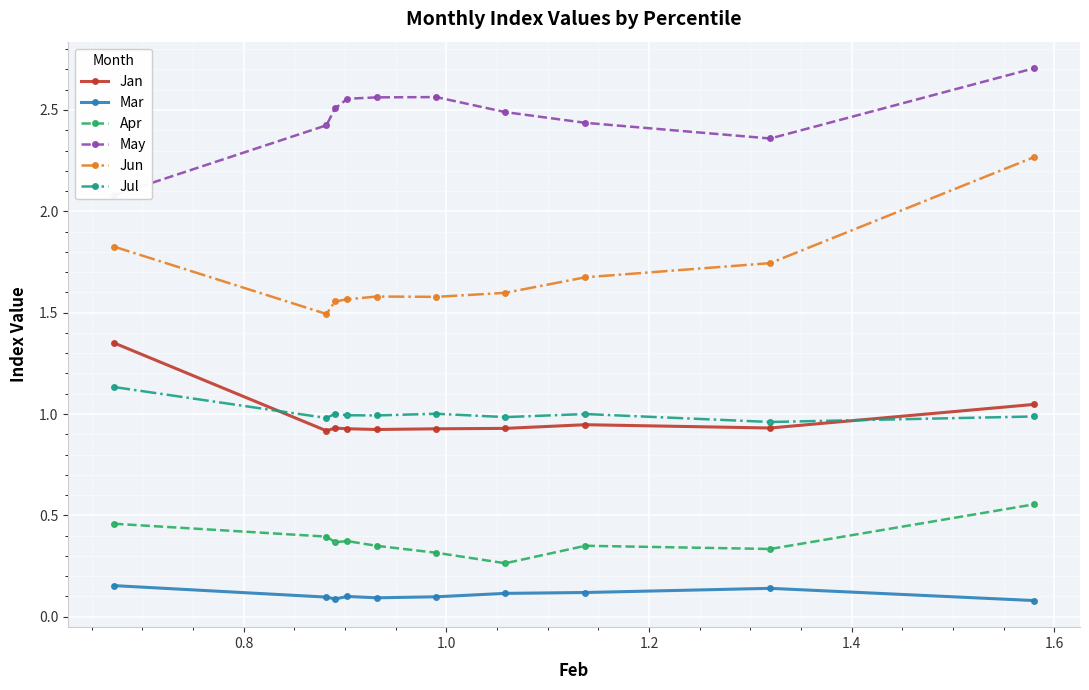

True or false: Jul and Mar cross at least once.

False